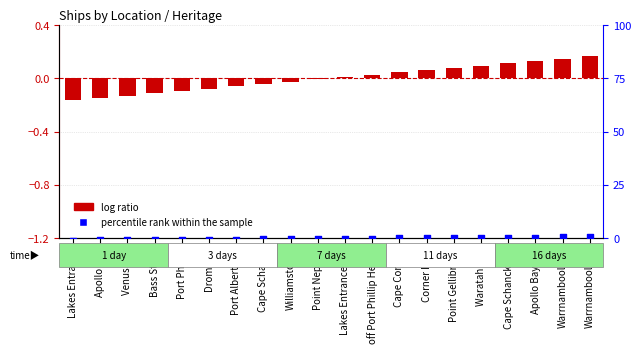

Is the value of percentile rank within the sample at Cape Conran greater than the value of log ratio at Apollo Bay?

No